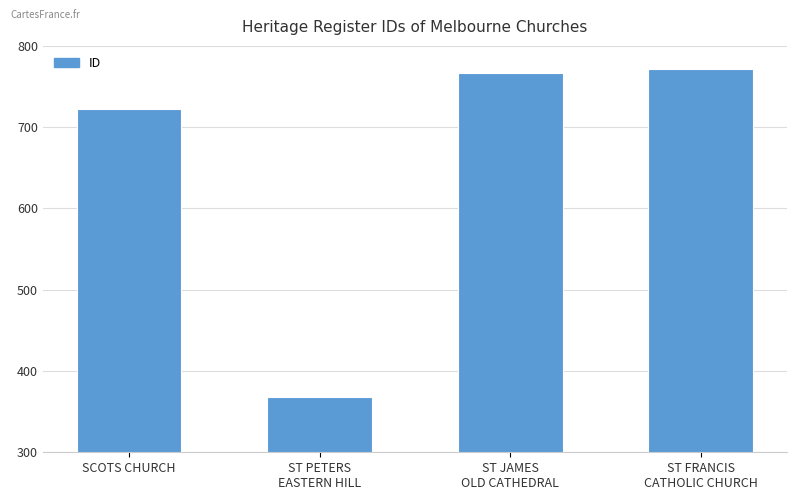

Approximately how many times larger is the value at ST PETERS
EASTERN HILL compared to SCOTS CHURCH?

0.5